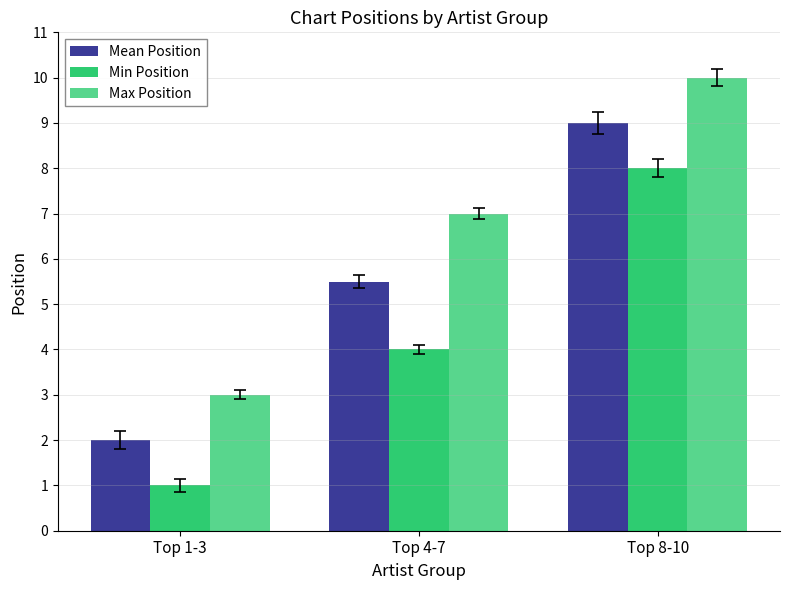

How many data points does each series have?

3